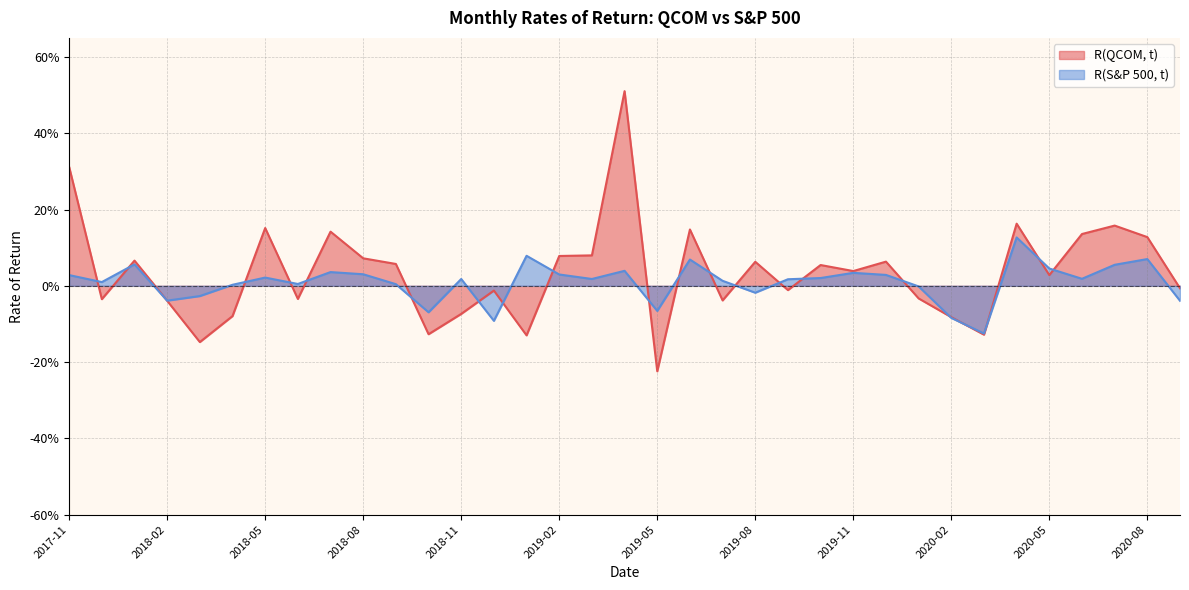

Reading right to left, list all the values displayed in this chart.

R(QCOM, t): -0.0	0.1	0.2	0.1	0.0	0.2	-0.1	-0.1	-0.0	0.1	0.0	0.1	-0.0	0.1	-0.0	0.1	-0.2	0.5	0.1	0.1	-0.1	-0.0	-0.1	-0.1	0.1	0.1	0.1	-0.0	0.2	-0.1	-0.1	-0.0	0.1	-0.0	0.3
R(S&P 500, t): -0.0	0.1	0.1	0.0	0.0	0.1	-0.1	-0.1	-0.0	0.0	0.0	0.0	0.0	-0.0	0.0	0.1	-0.1	0.0	0.0	0.0	0.1	-0.1	0.0	-0.1	0.0	0.0	0.0	0.0	0.0	0.0	-0.0	-0.0	0.1	0.0	0.0